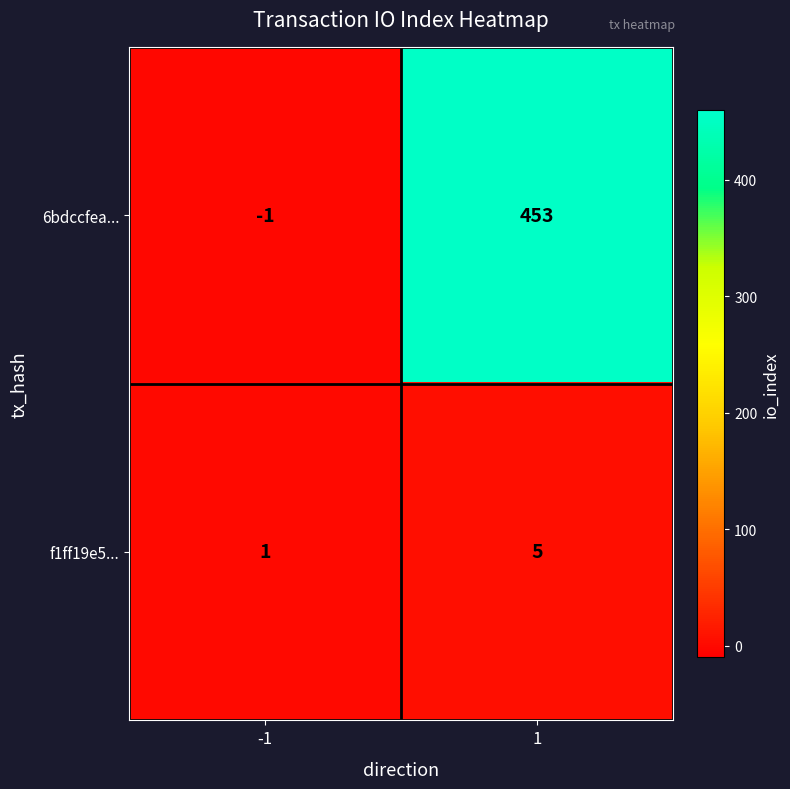

How many data points does each series have?

2